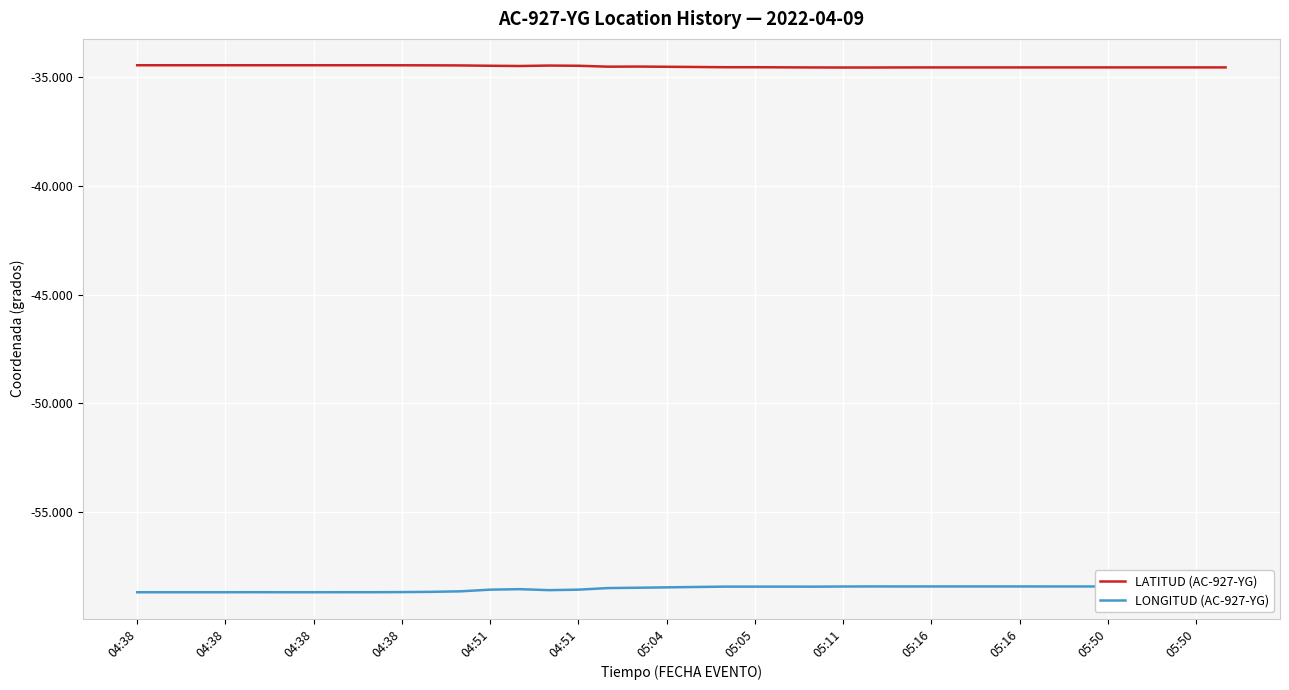

True or false: LONGITUD (AC-927-YG) and LATITUD (AC-927-YG) intersect in this chart.

False